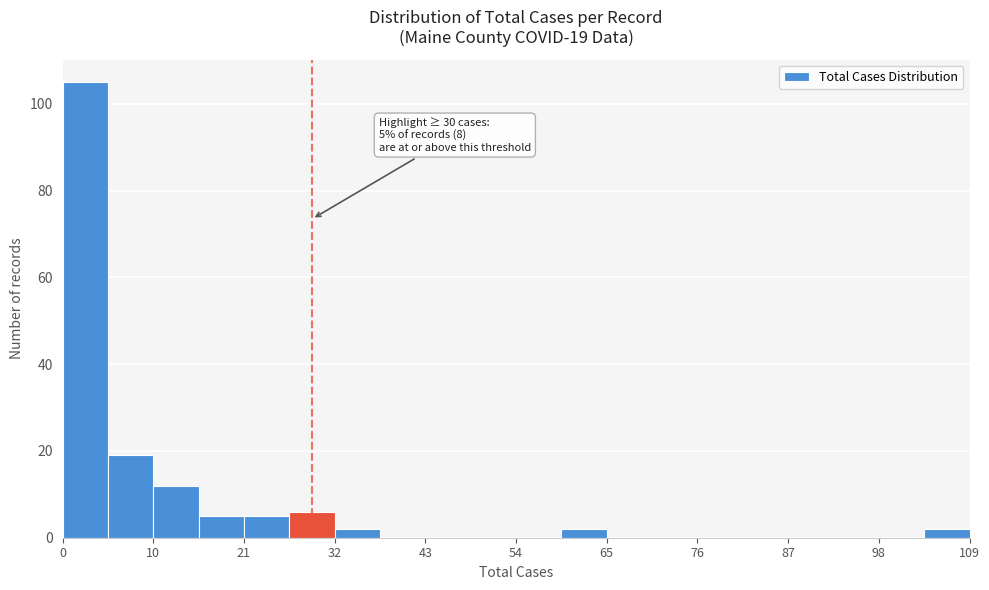

Around what value on the x-axis is the tallest bar? Give the approximate position of its centre, as read against the axis.

2